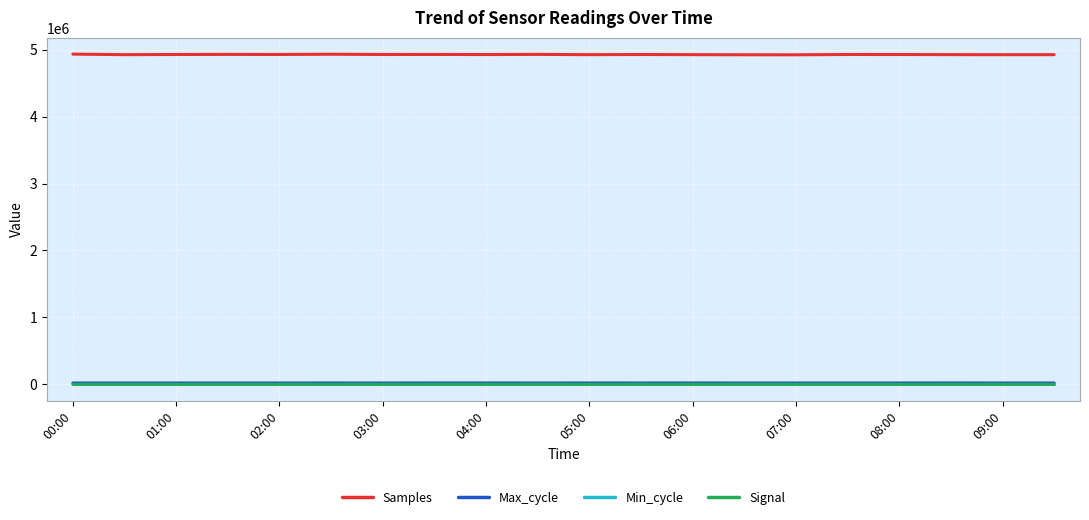

What is the minimum value for Samples?

4924192